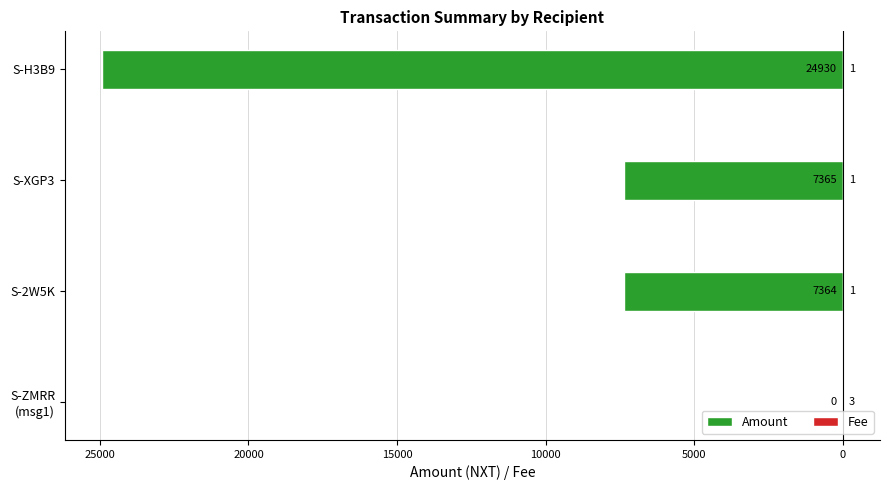

What is the difference between the maximum and second lowest values in the Fee series?

2